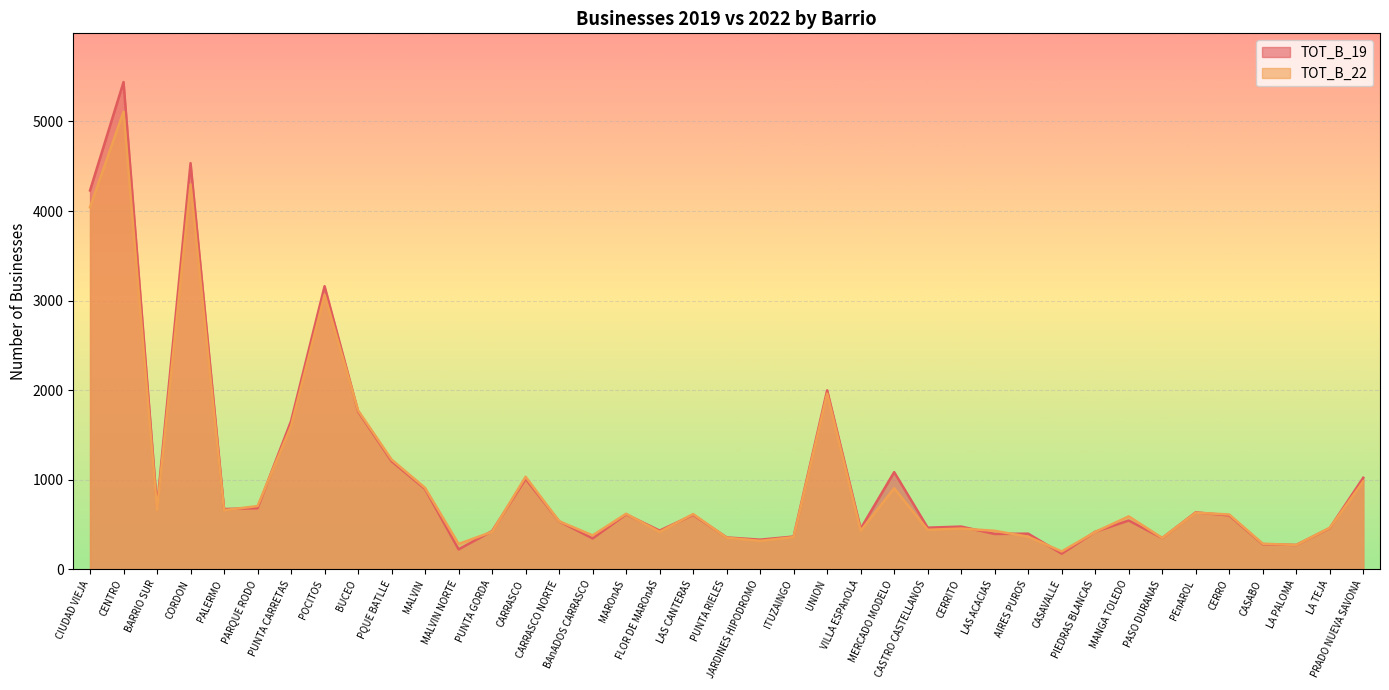

What is the value of the TOT_B_22 point at the 17th from the left?

621